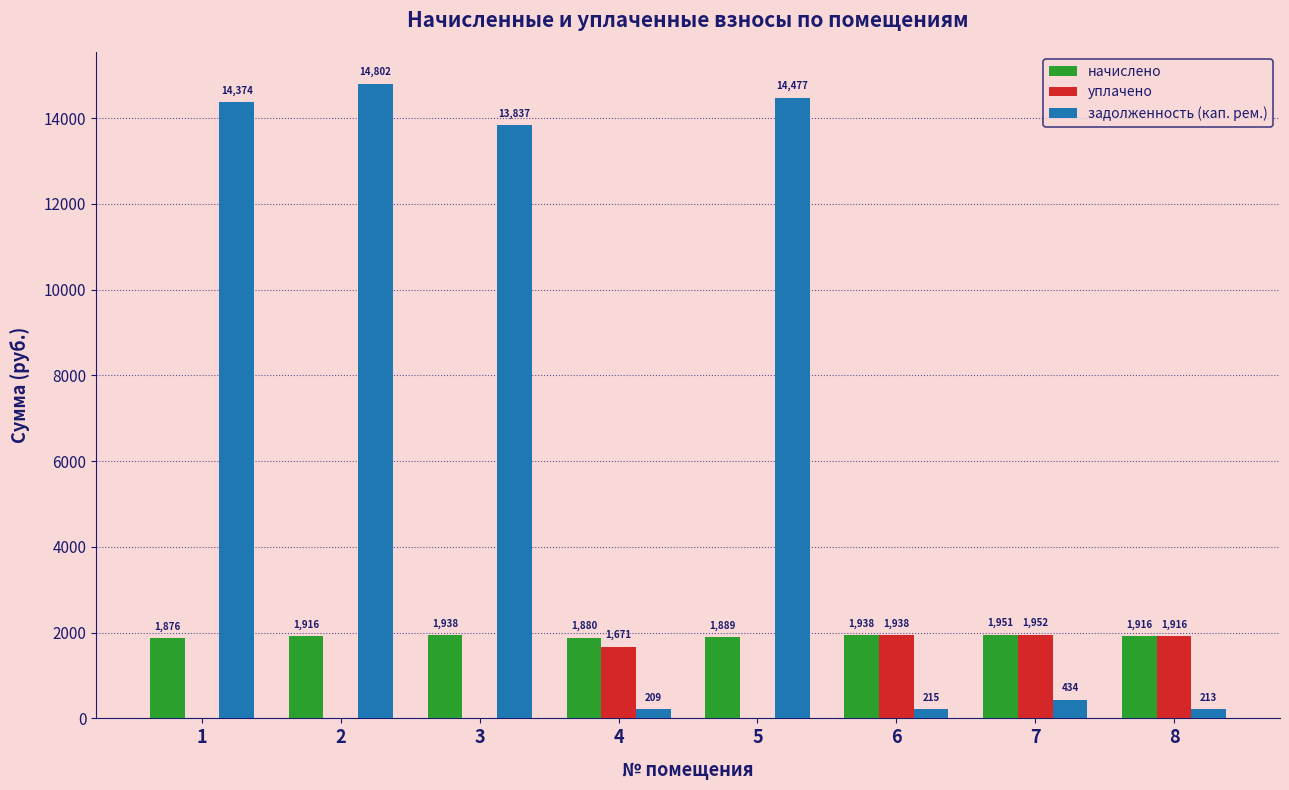

True or false: задолженность (кап. рем.) has a value of 433.6 at 7.

True